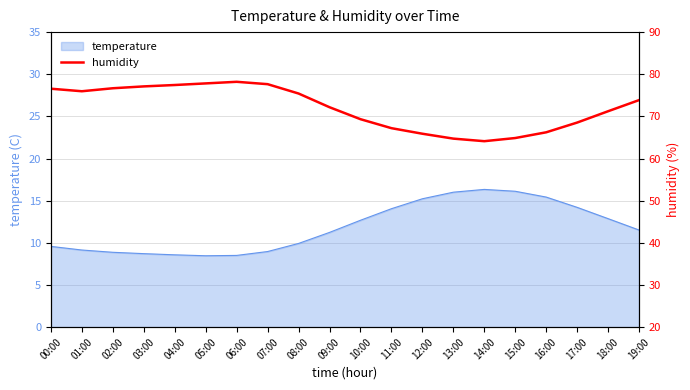

What is the maximum value for temperature?

16.3